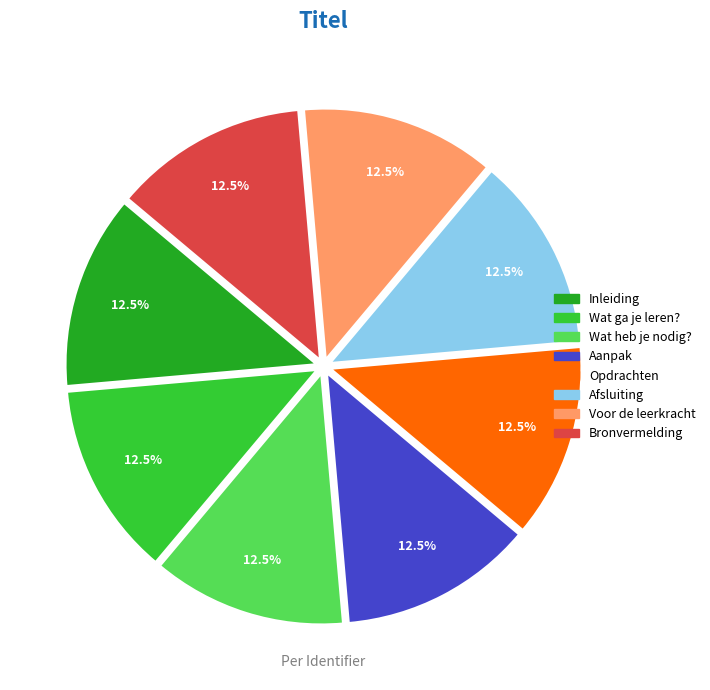

What is the ratio of the value at Wat heb je nodig? to the value at Opdrachten?

1.0